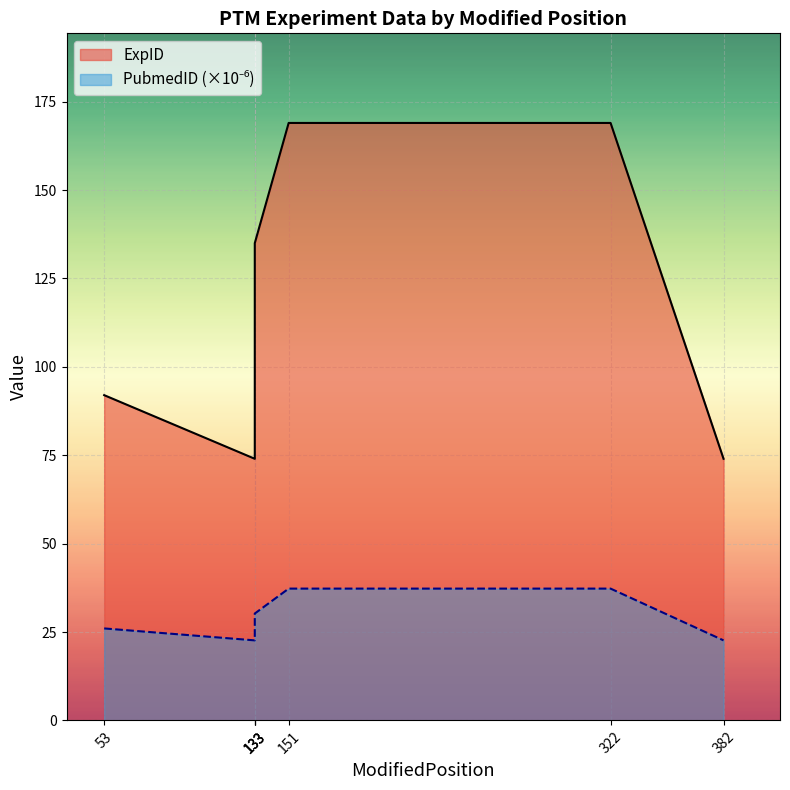

Which label corresponds to the smallest value in the chart?

133